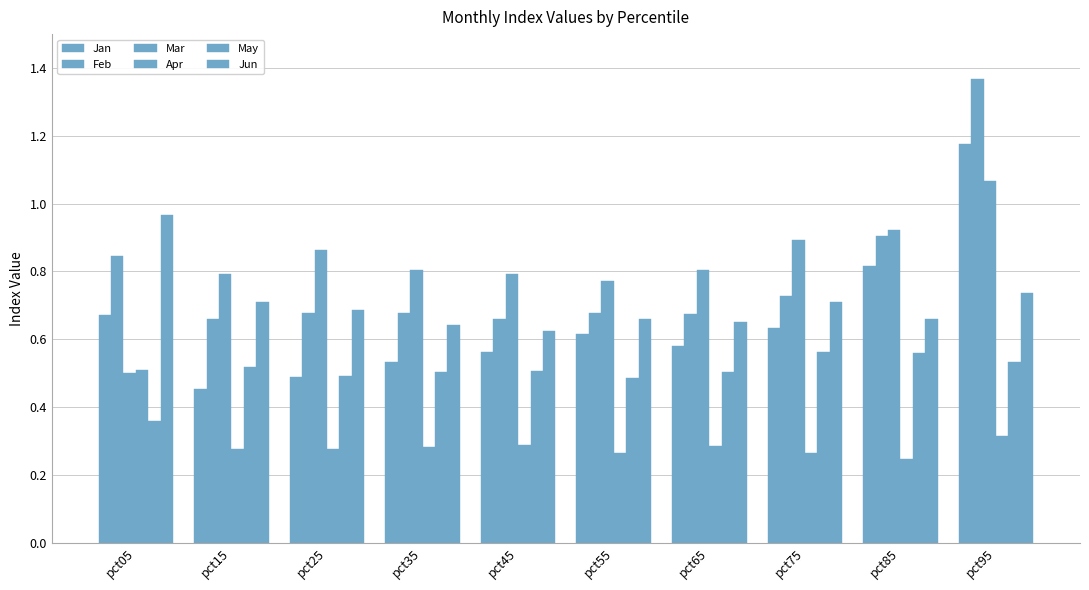

Are the bars grouped side by side (vs. stacked)?

Yes